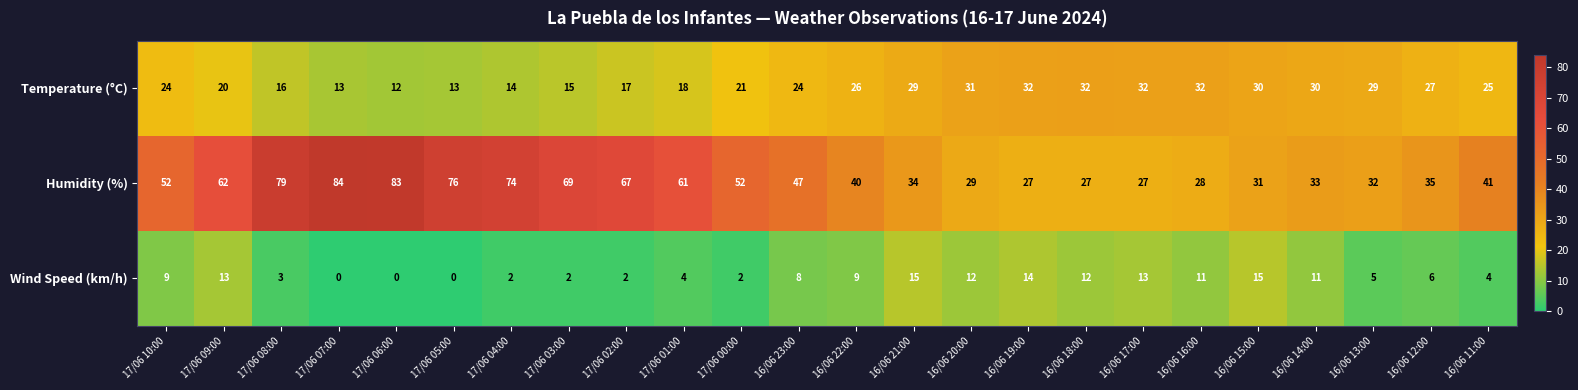

List the series in order of their overall mean, lowest first.

Wind Speed (km/h), Temperature (°C), Humidity (%)